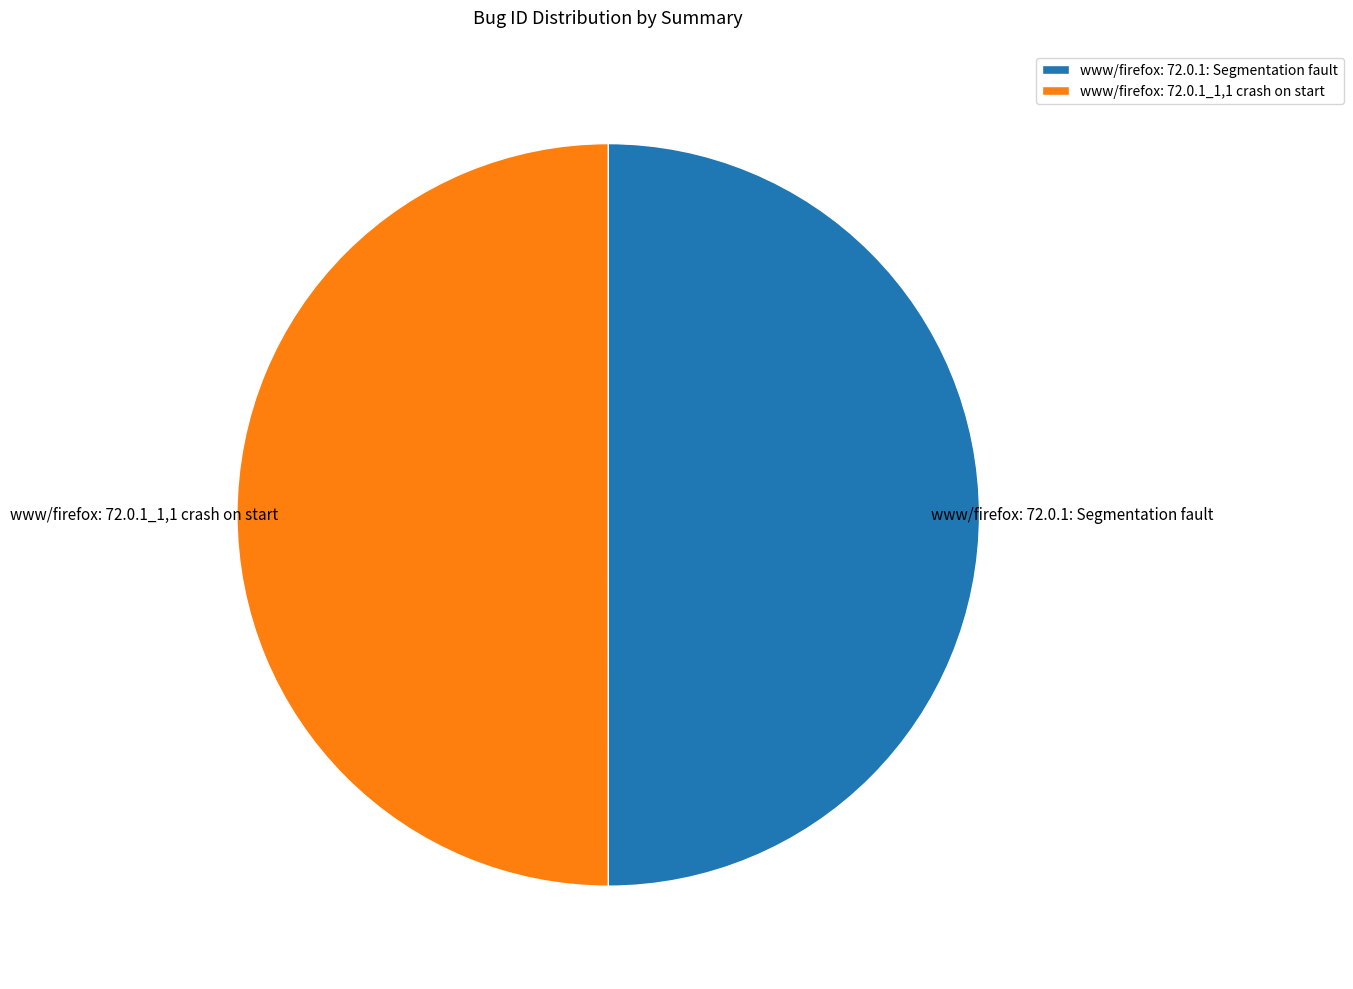

What is the ratio of the value at www/firefox: 72.0.1_1,1 crash on start to the value at www/firefox: 72.0.1: Segmentation fault?

1.0